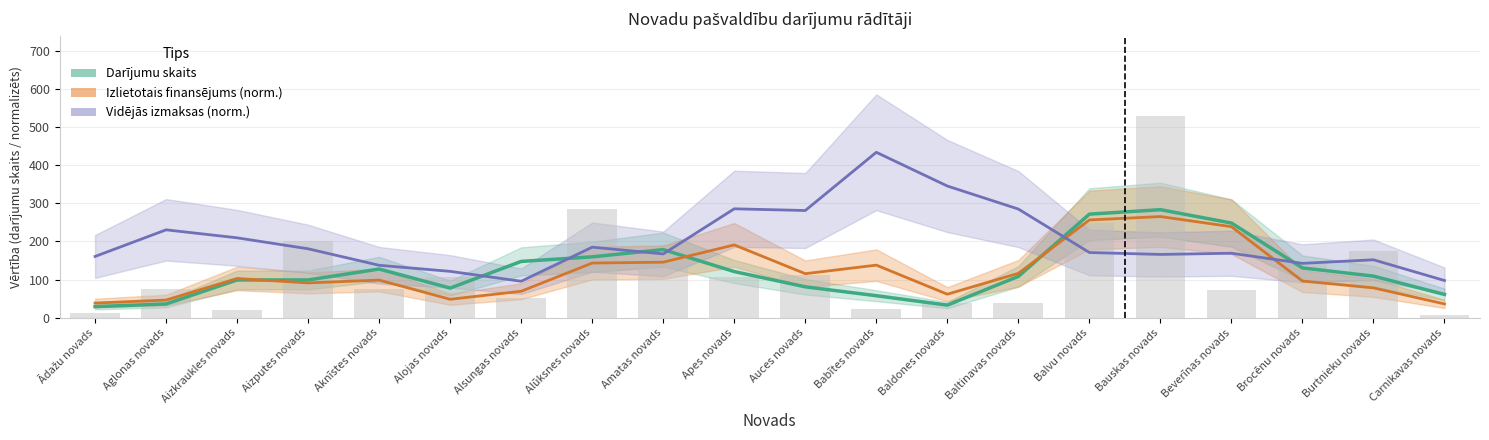

What is the sum of all Izlietotais finansējums (norm.) values?

2377.5